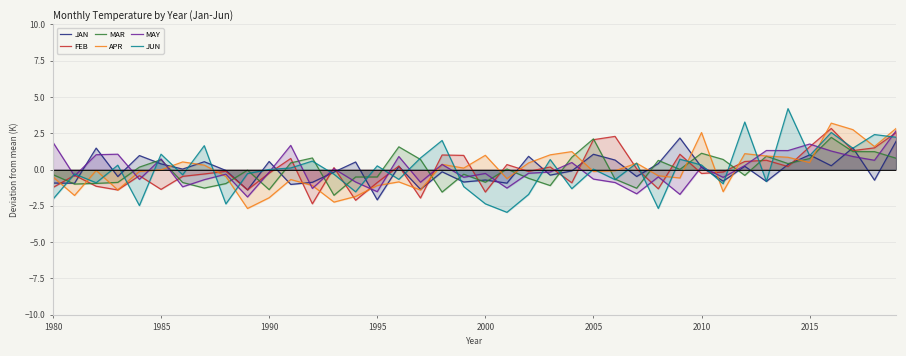

How many interior local peaks does the FEB series have?

13